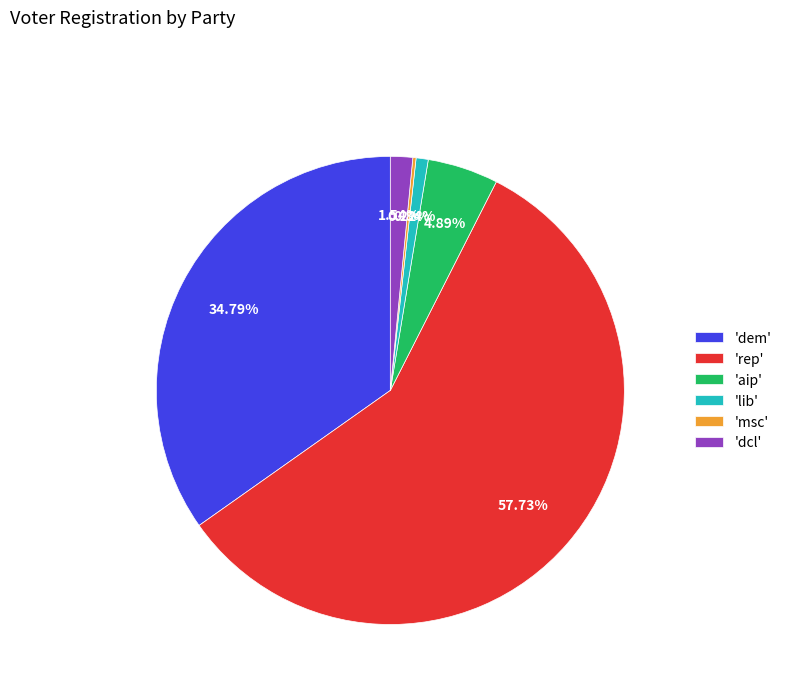

Is there any slice that represents more than half of the pie?

Yes